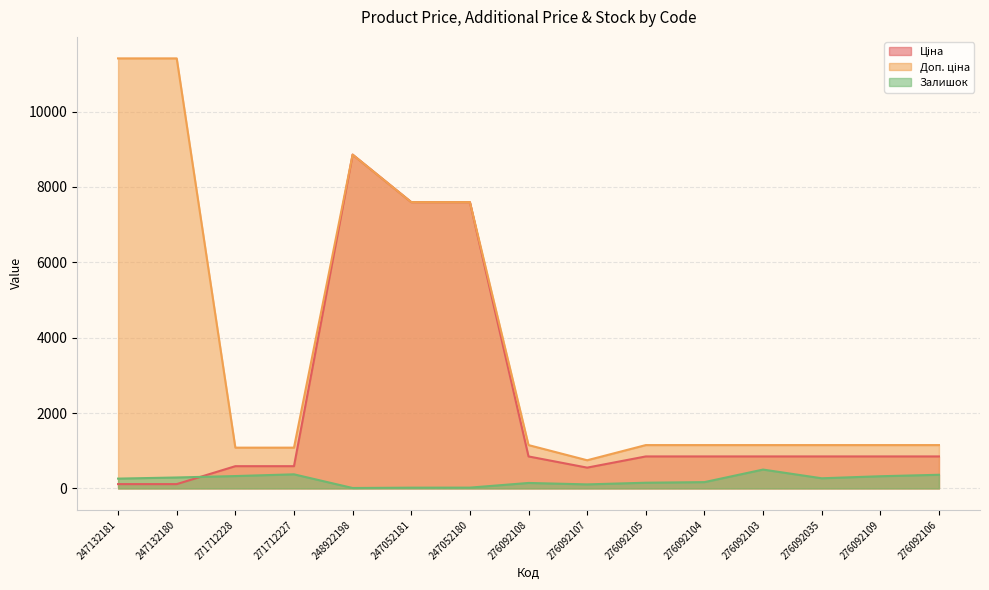

What is the label of the 12th point from the right?

271712227